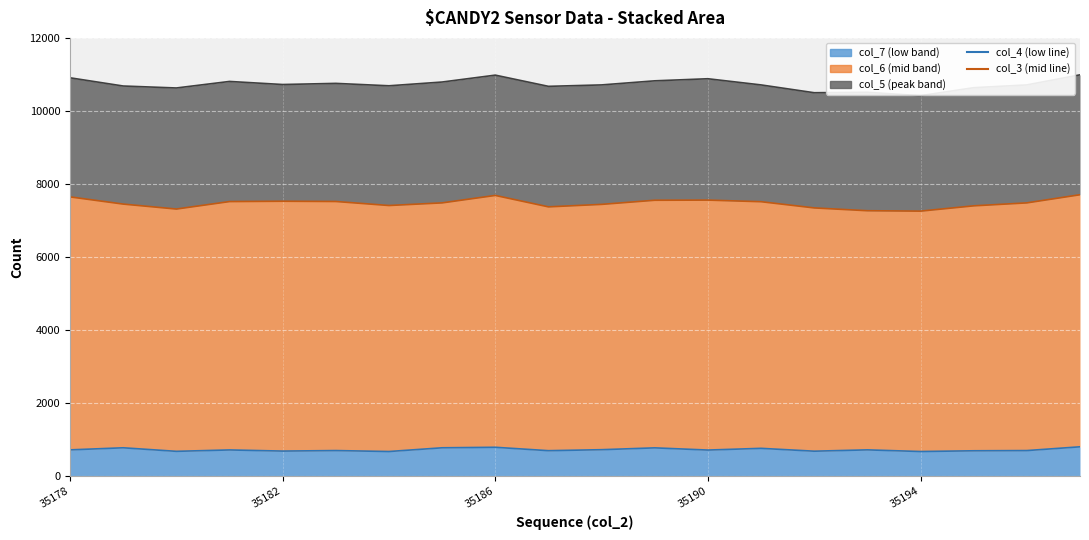

The value of col_2 total line at 11 is 6969. True or false?

False